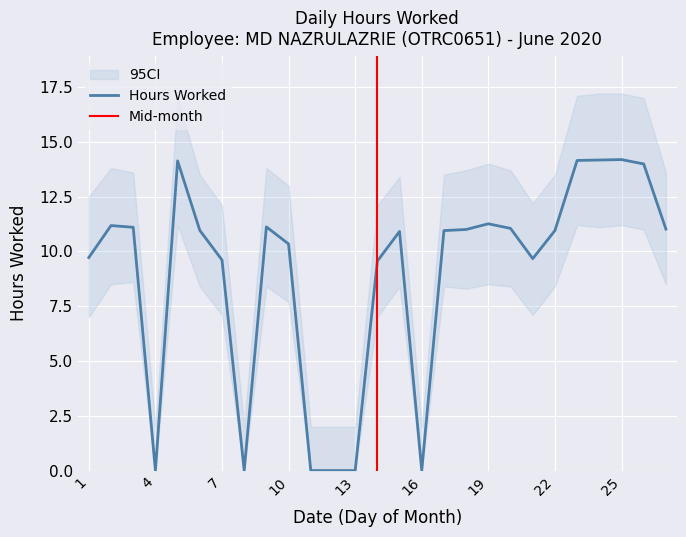

At which category does the data reach its first local peak?

2